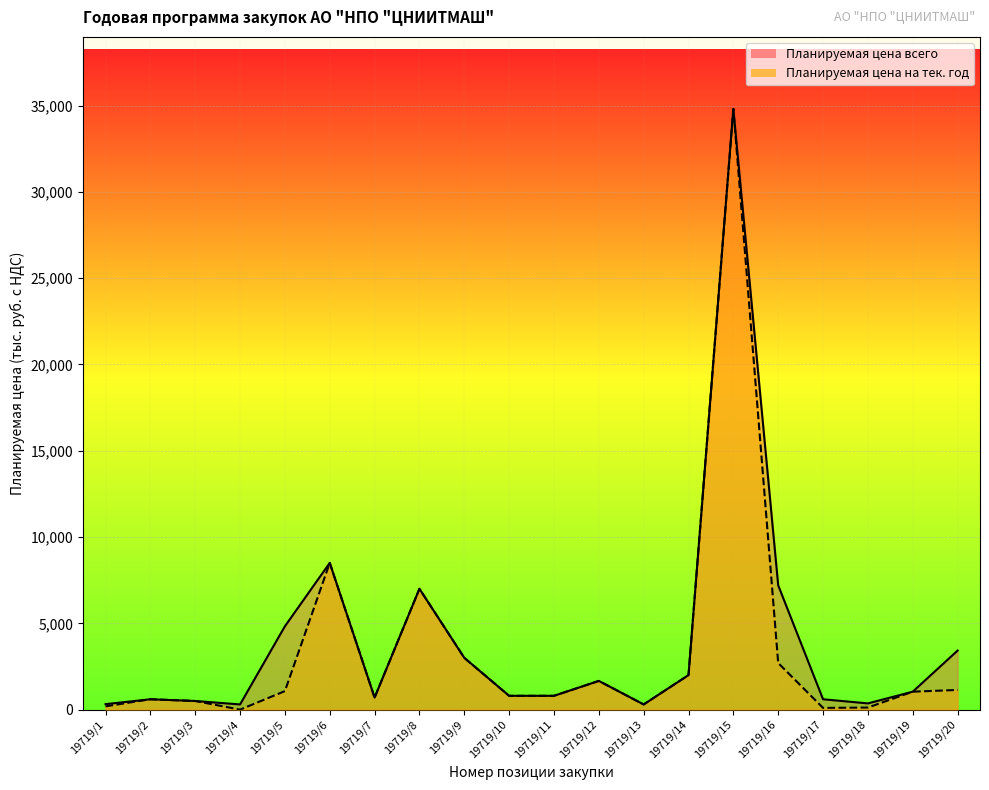

At how many categories does at least one series exceed 4805?

5